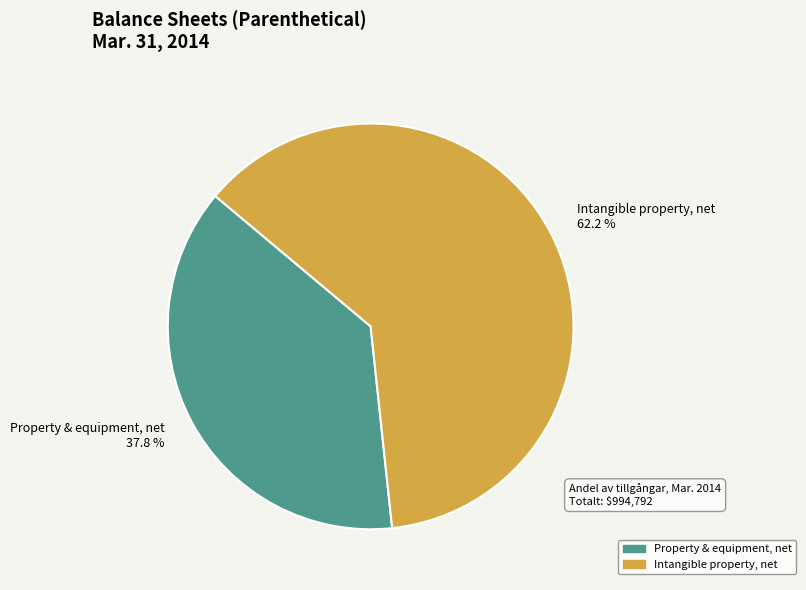

Approximately how many times larger is the value at Property & equipment, net compared to Intangible property, net?

0.6